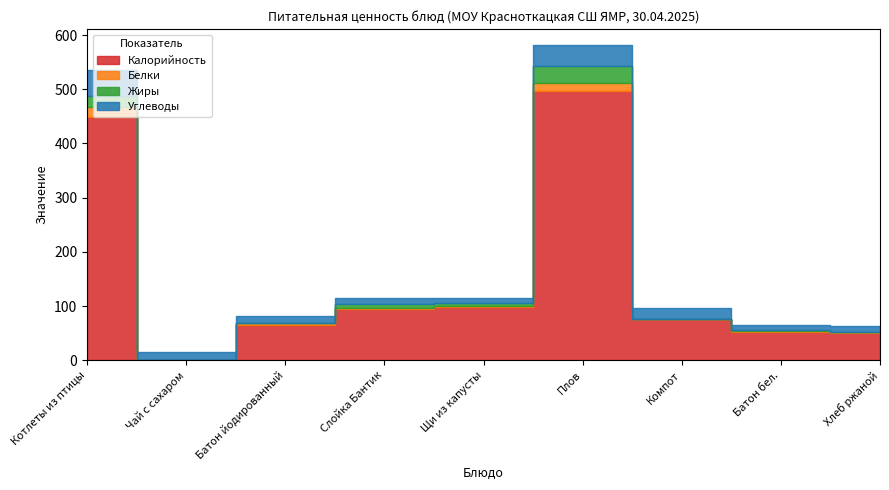

Reading left to right, list all the values displayed in this chart.

Калорийность: Котлеты из птицы=449	Чай с сахаром=0	Батон йодированный=66	Слойка Бантик=95	Щи из капусты=98	Плов=497	Компот=77	Батон бел.=52	Хлеб ржаной=51
Белки: Котлеты из птицы=18	Чай с сахаром=0	Батон йодированный=2	Слойка Бантик=2	Щи из капусты=2	Плов=14	Компот=0	Батон бел.=2	Хлеб ржаной=2
Жиры: Котлеты из птицы=20	Чай с сахаром=0	Батон йодированный=1	Слойка Бантик=6	Щи из капусты=6	Плов=32	Компот=0	Батон бел.=1	Хлеб ржаной=0
Углеводы: Котлеты из птицы=48	Чай с сахаром=15	Батон йодированный=13	Слойка Бантик=12	Щи из капусты=9	Плов=39	Компот=19	Батон бел.=10	Хлеб ржаной=11